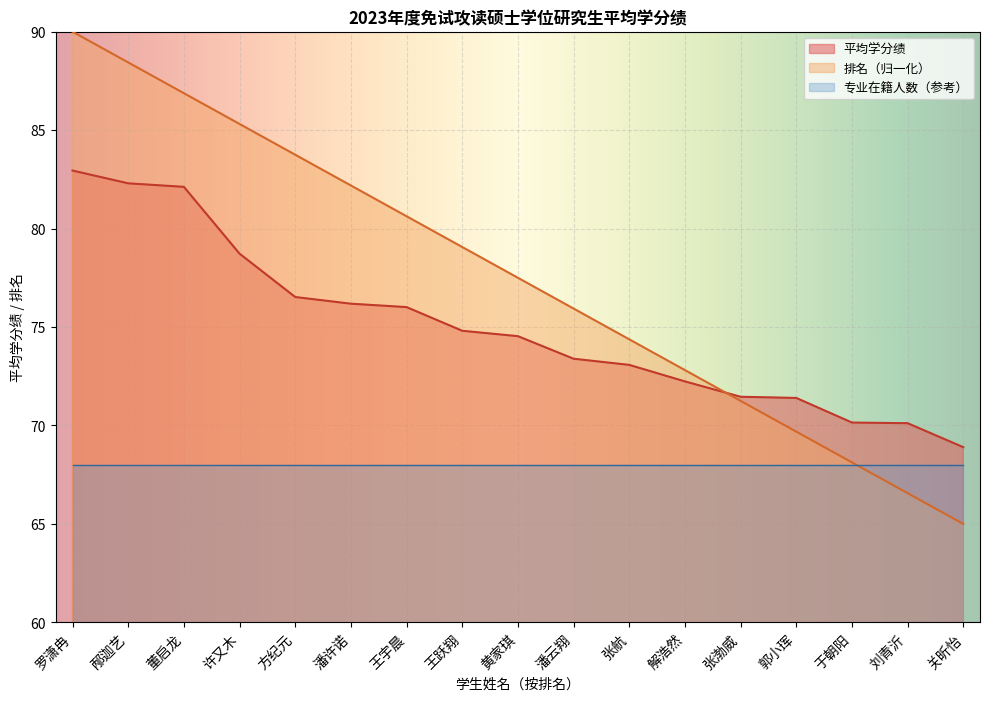

What is the maximum value for 排名?

90.0